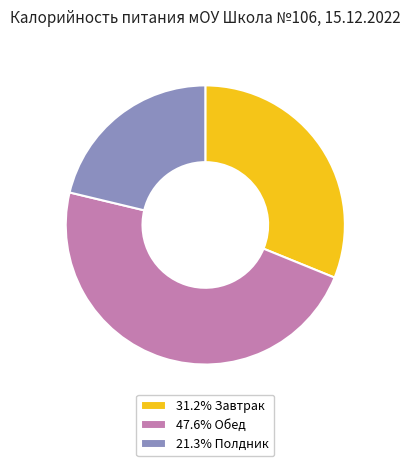

Is there any slice that represents more than half of the pie?

No